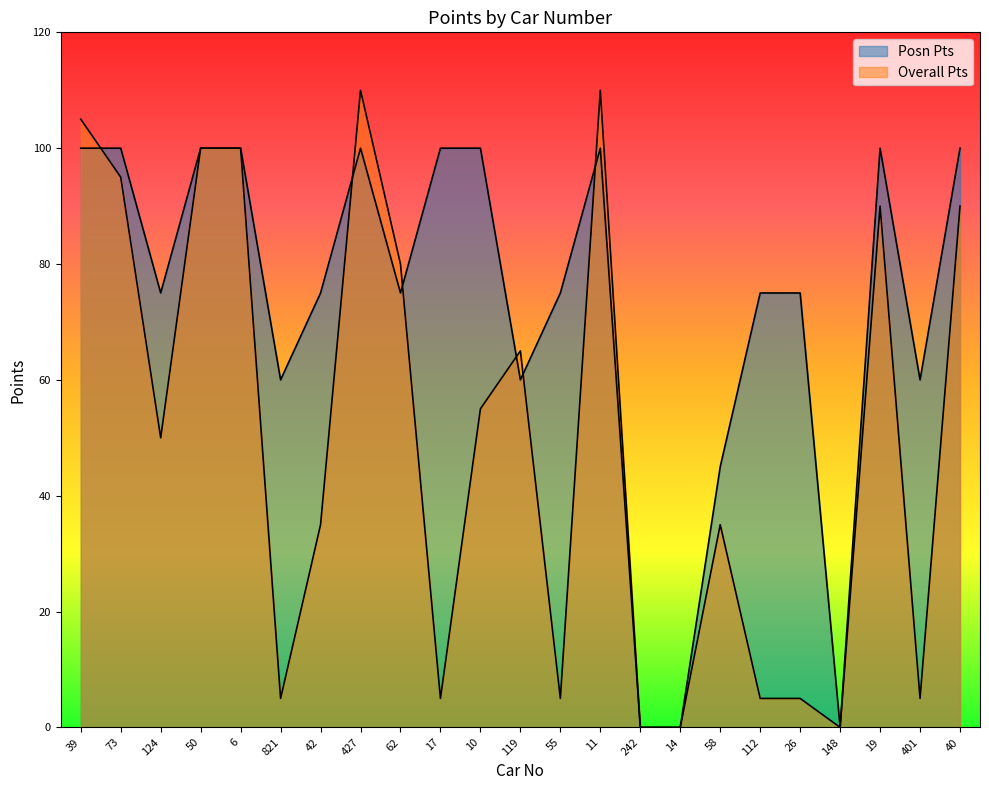

Which series changed the most between 42 and 148?

Posn Pts